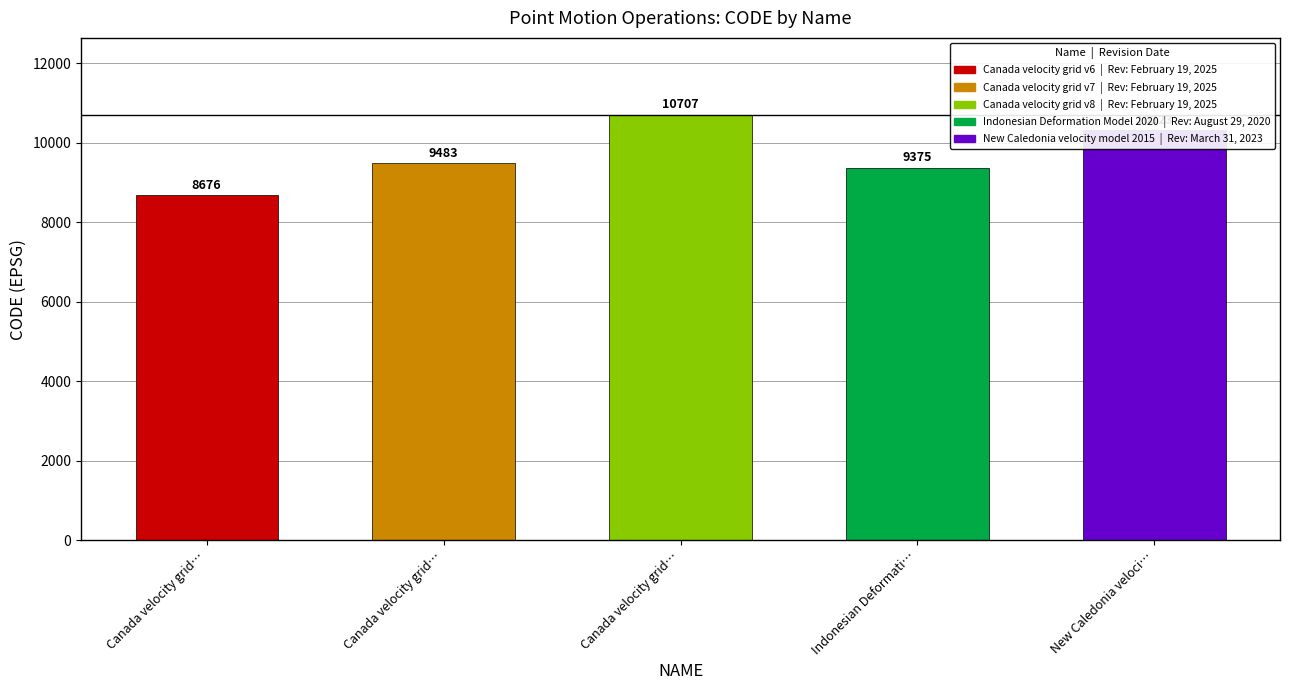

At which label is the value closest to 9691?

Canada velocity grid v7